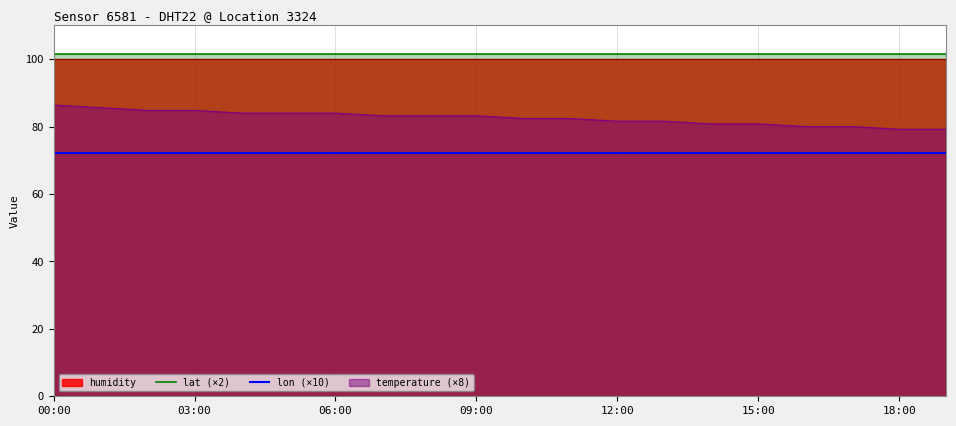

What is the minimum value for temperature (×8)?

79.2